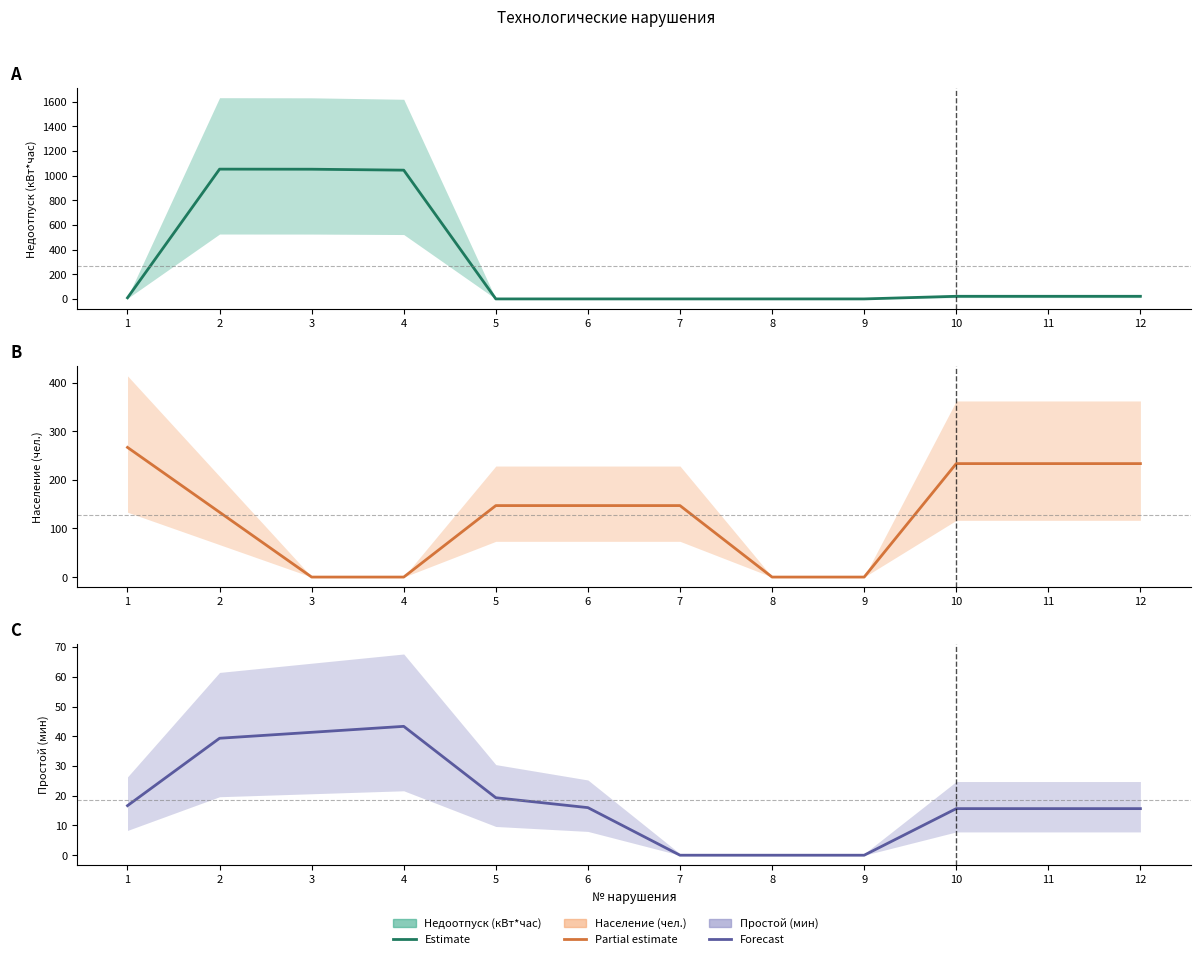

Reading right to left, list all the values displayed in this chart.

Недоотпуск (кВт*час): 12=21.3	11=21.3	10=21.3	9=0.0	8=0.0	7=0.0	6=0.0	5=0.0	4=1044.3	3=1051.9	2=1052.6	1=8.9
Население (чел.): 12=233.3	11=233.3	10=233.3	9=0.0	8=0.0	7=147.0	6=147.0	5=147.0	4=0.0	3=0.0	2=133.3	1=266.7
Простой (мин): 12=15.7	11=15.7	10=15.7	9=0.0	8=0.0	7=0.0	6=16.0	5=19.3	4=43.3	3=41.3	2=39.3	1=16.7